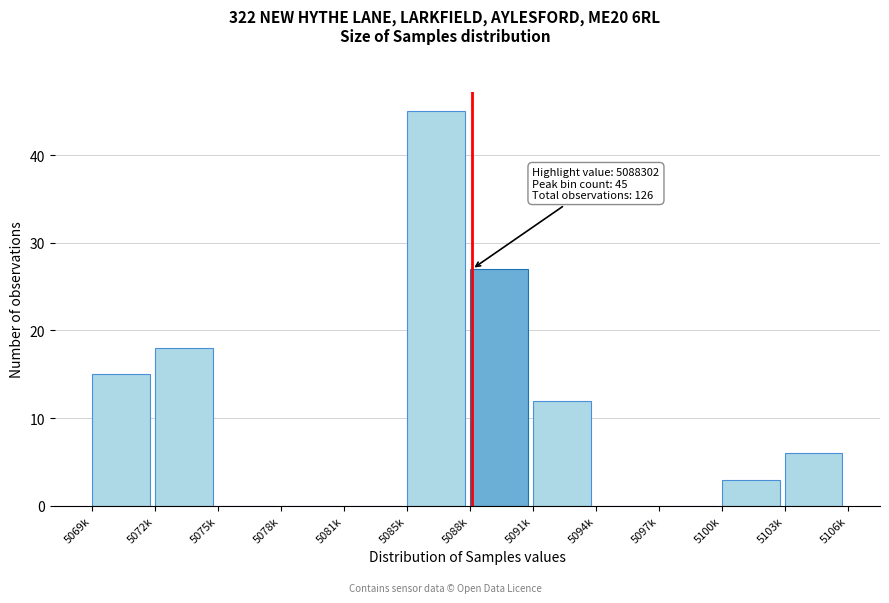

Reading right to left, transcribe all the data shown in this chart.

5103k=6	5100k=3	5097k=0	5094k=0	5091k=12	5088k=27	5085k=45	5081k=0	5078k=0	5075k=0	5072k=18	5069k=15